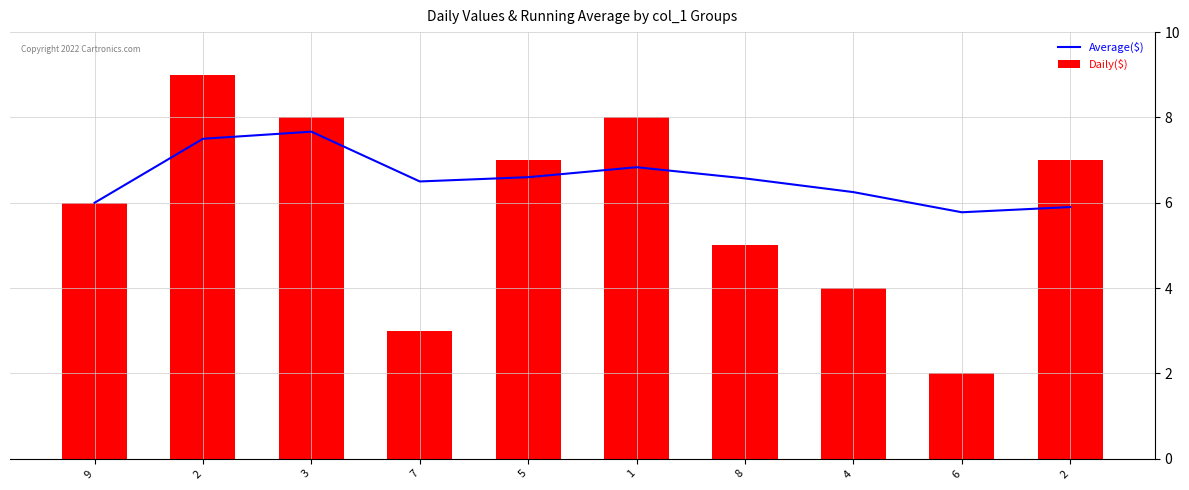

What is the highest value of the Average($) series?

7.7